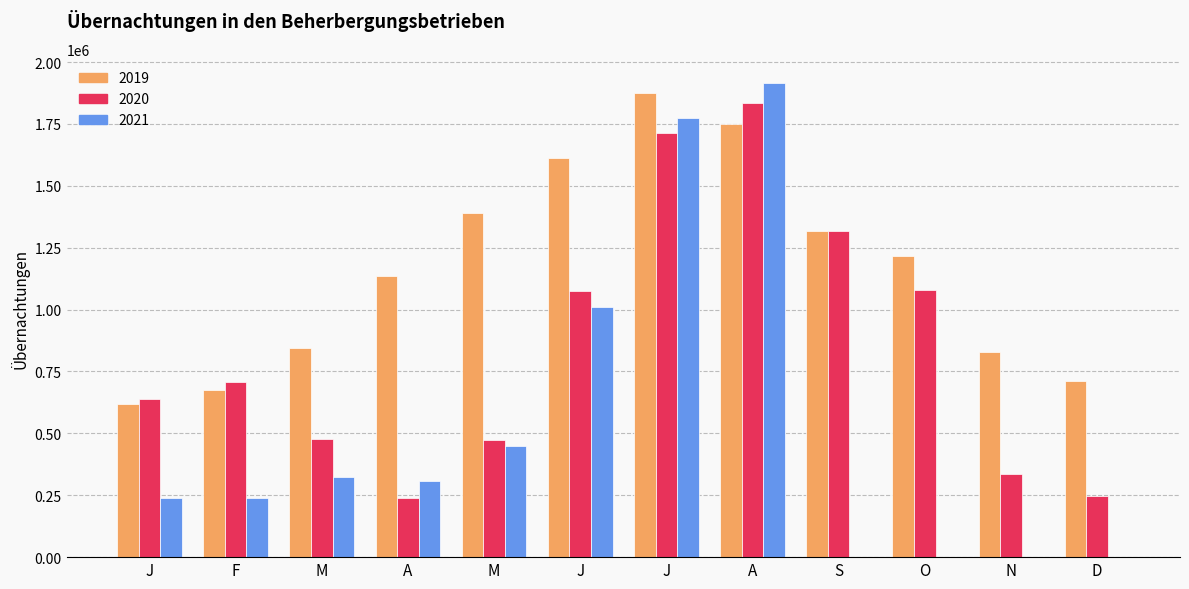

What is the value of the 2019 bar at the 3rd from the left?

845981